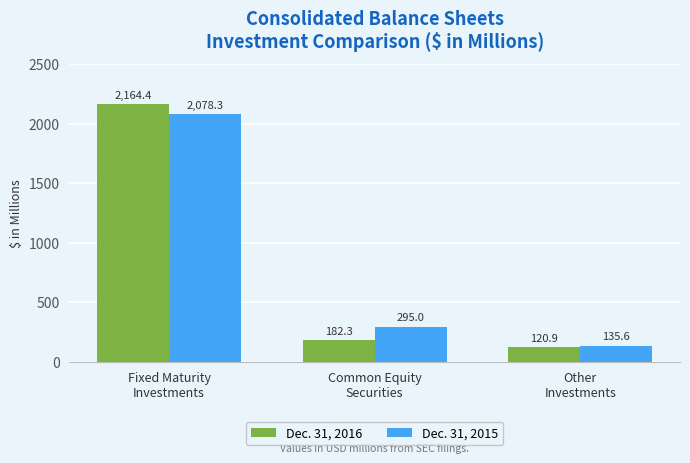

What is the sum of the Dec. 31, 2016 values at Other
Investments and Common Equity
Securities?

303.2